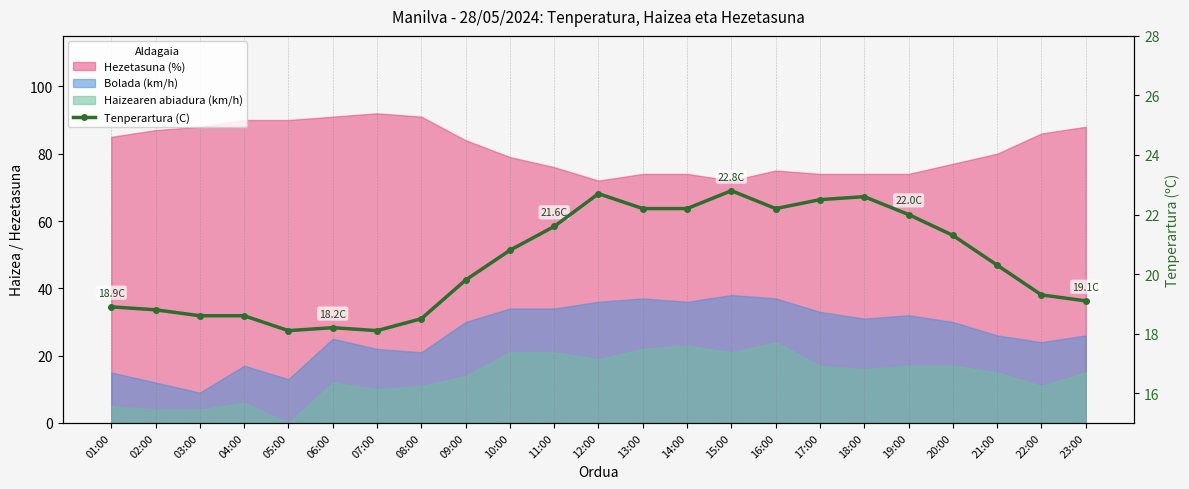

Which label corresponds to the smallest value in the chart?

05:00